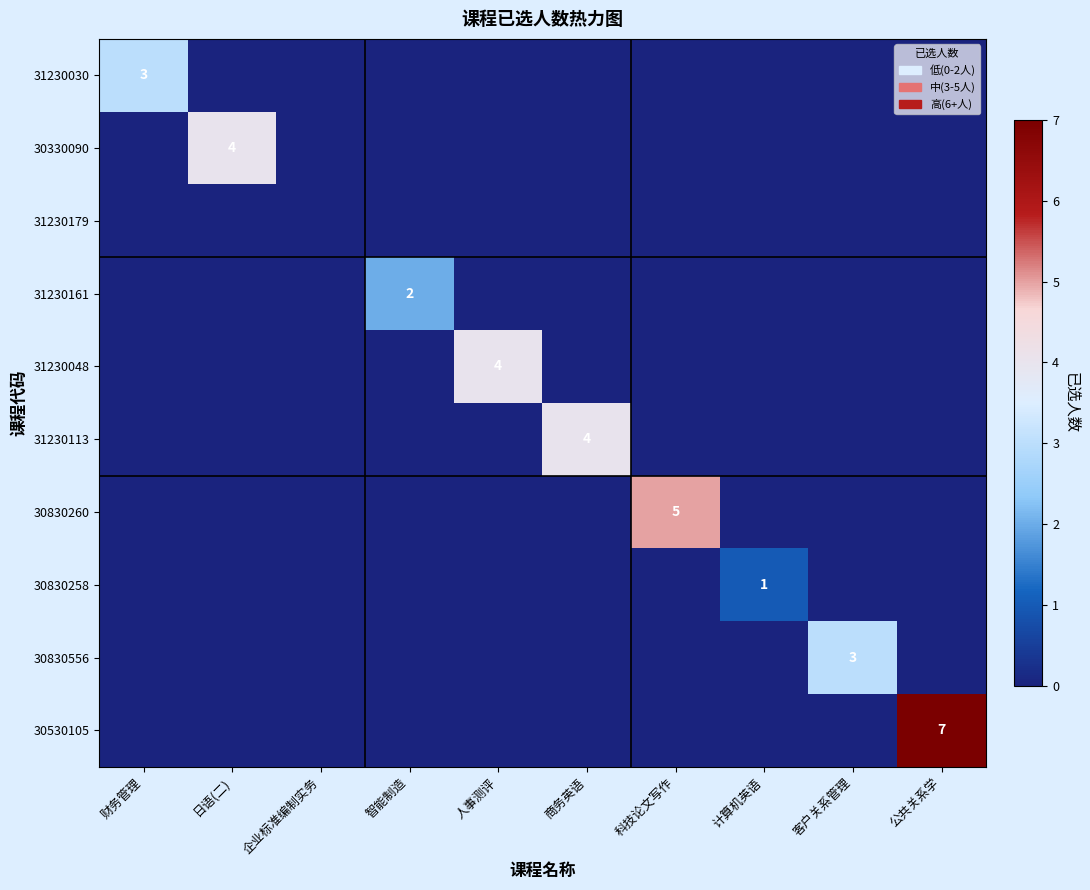

Is it true that 31230113 equals -2 at 人事测评?

False